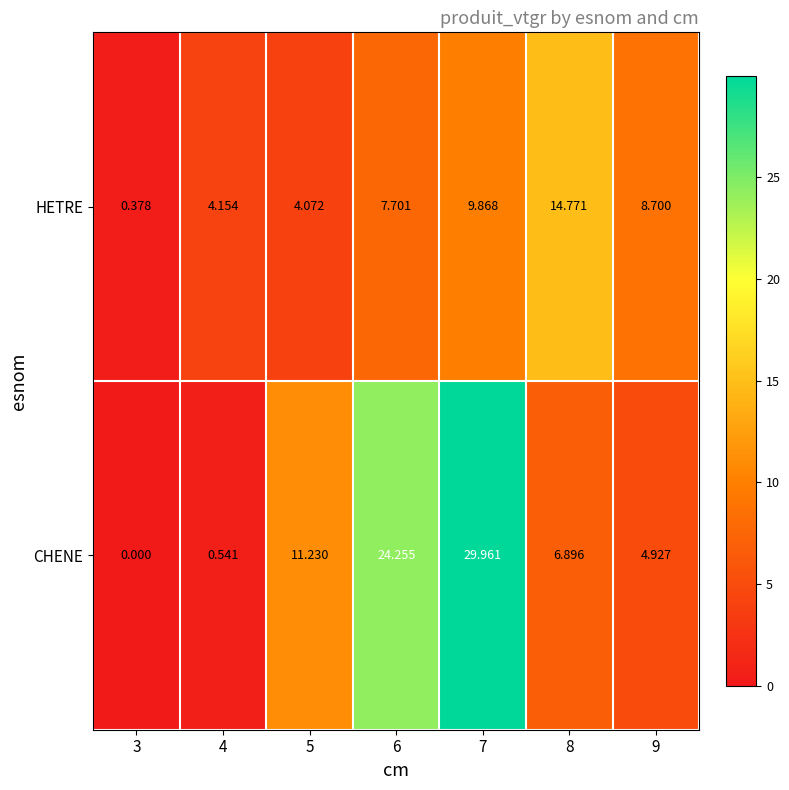

At which category is the sum across all series the highest?

7